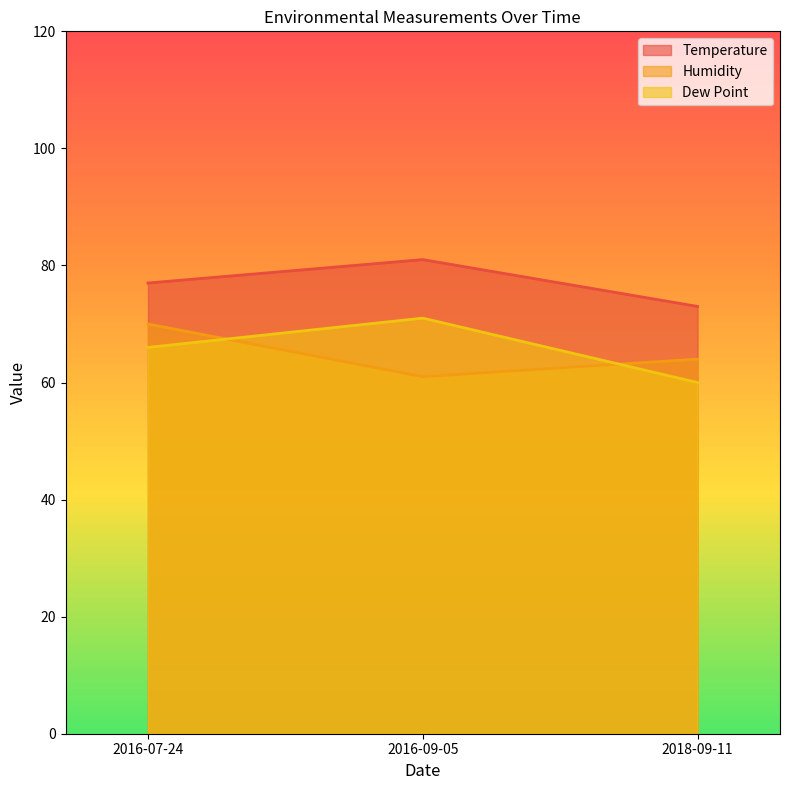

Is it true that Dew Point equals 60 at 2018-09-11?

True